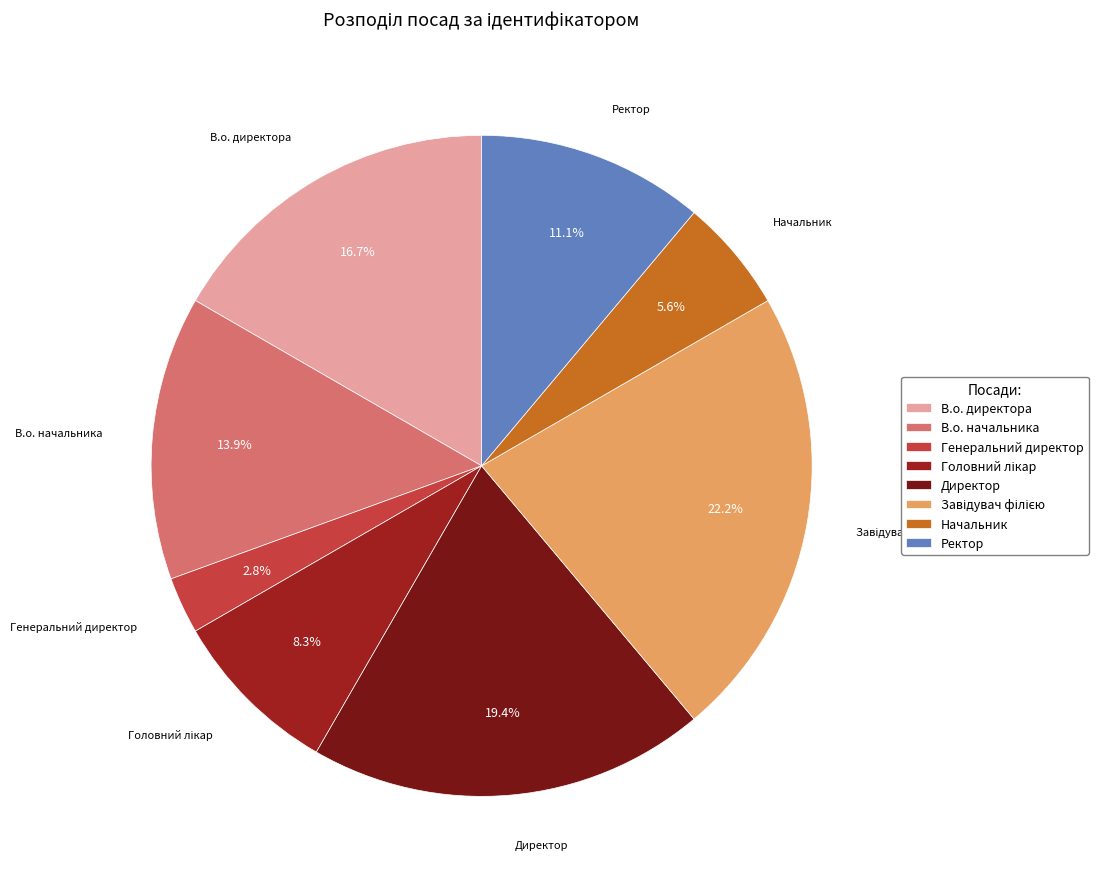

Which category has the smallest portion of the pie?

Генеральний директор